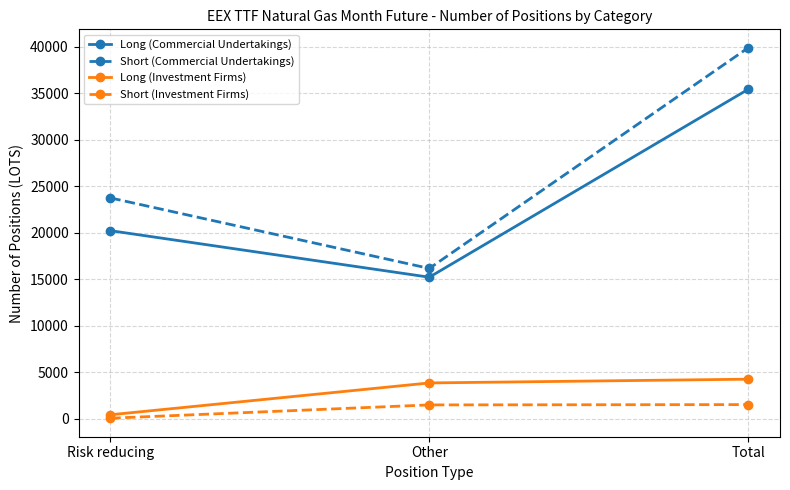

Between Risk reducing and Other, which series saw the biggest shift?

Short (Commercial Undertakings)